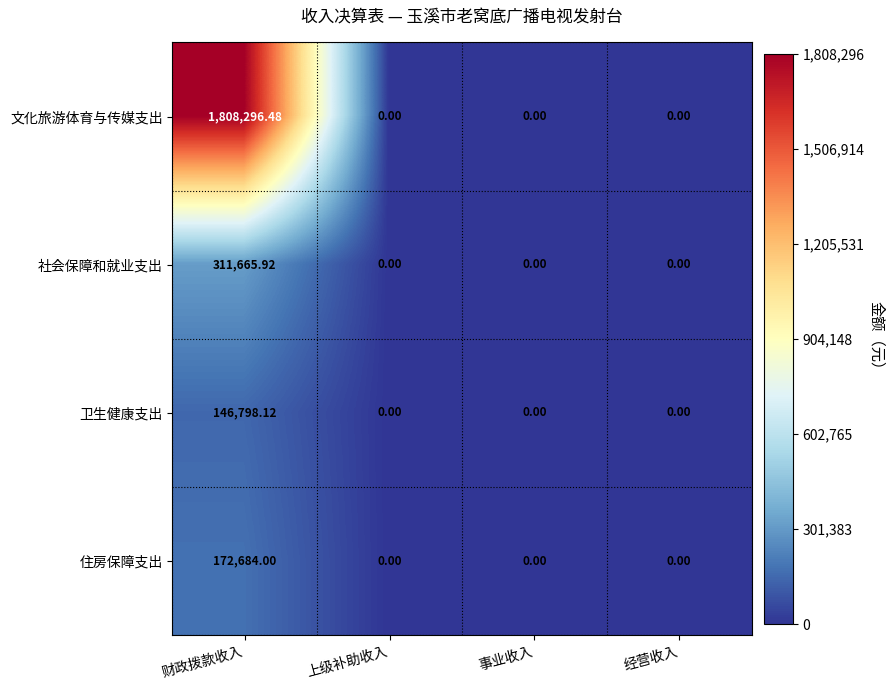

Between 财政拨款收入 and 经营收入, which series saw the biggest shift?

文化旅游体育与传媒支出